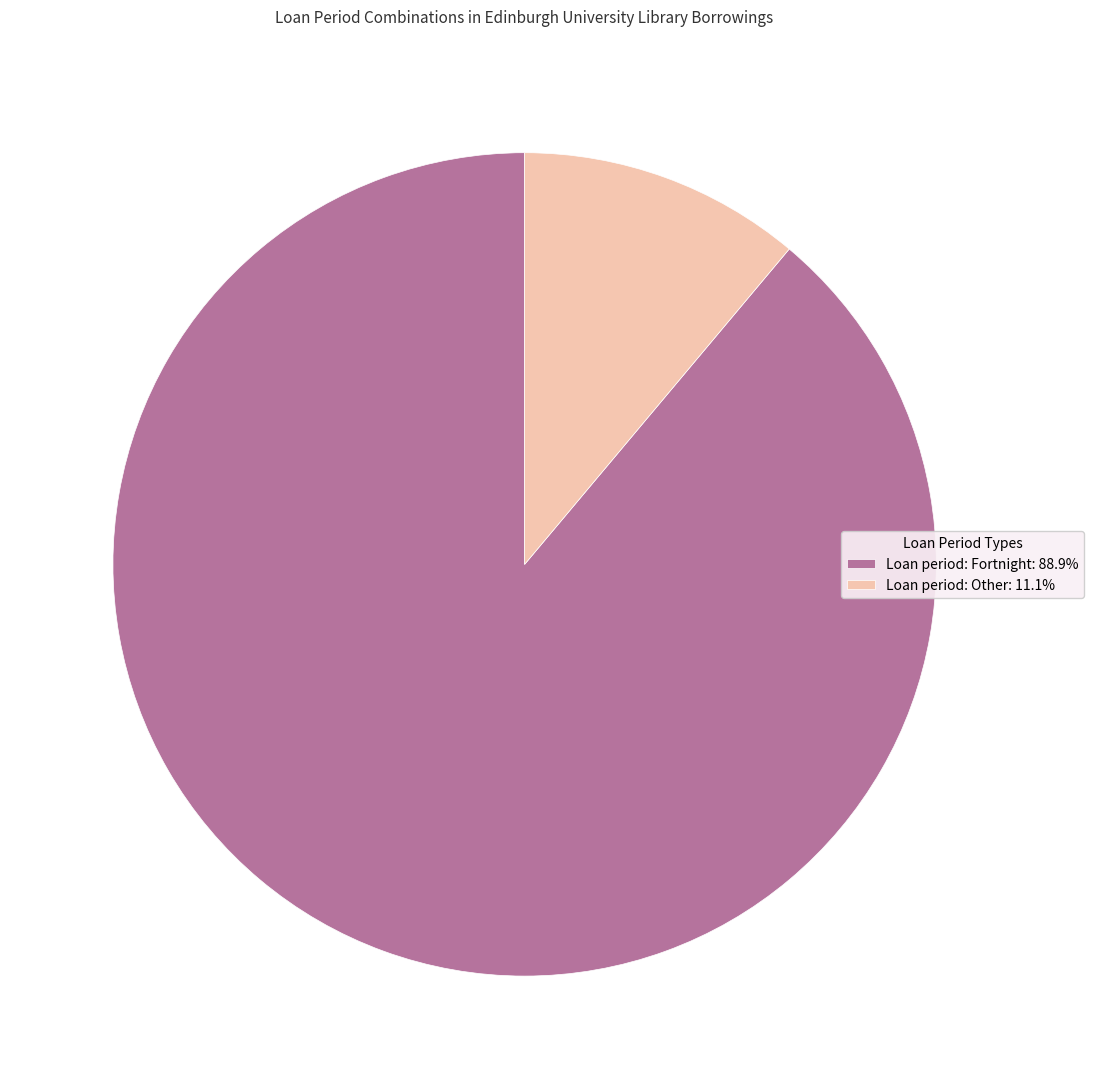

Is it true that Loan period: Other is 11% of the pie?

True